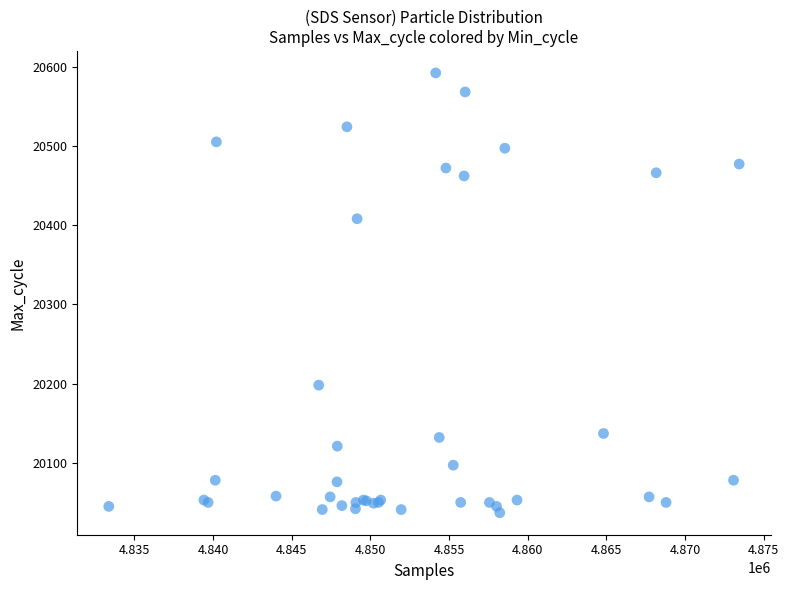

What Y value in the scatter plot is closest to 20314?

20408